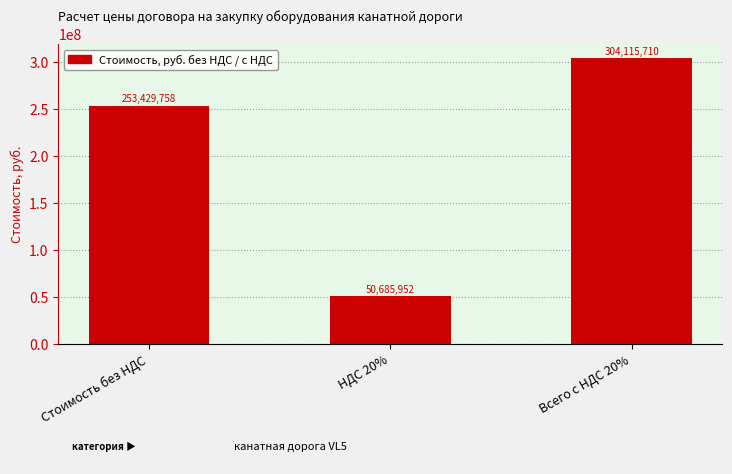

Where is the data nearest to the value 177400830?

Стоимость без НДС